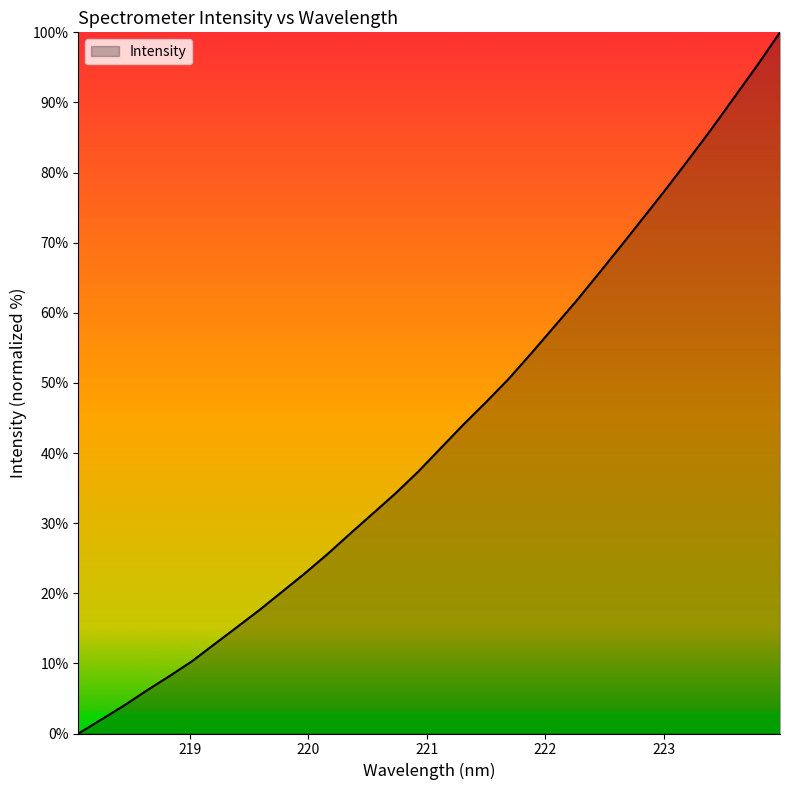

What is the maximum value shown in the chart?

100.0